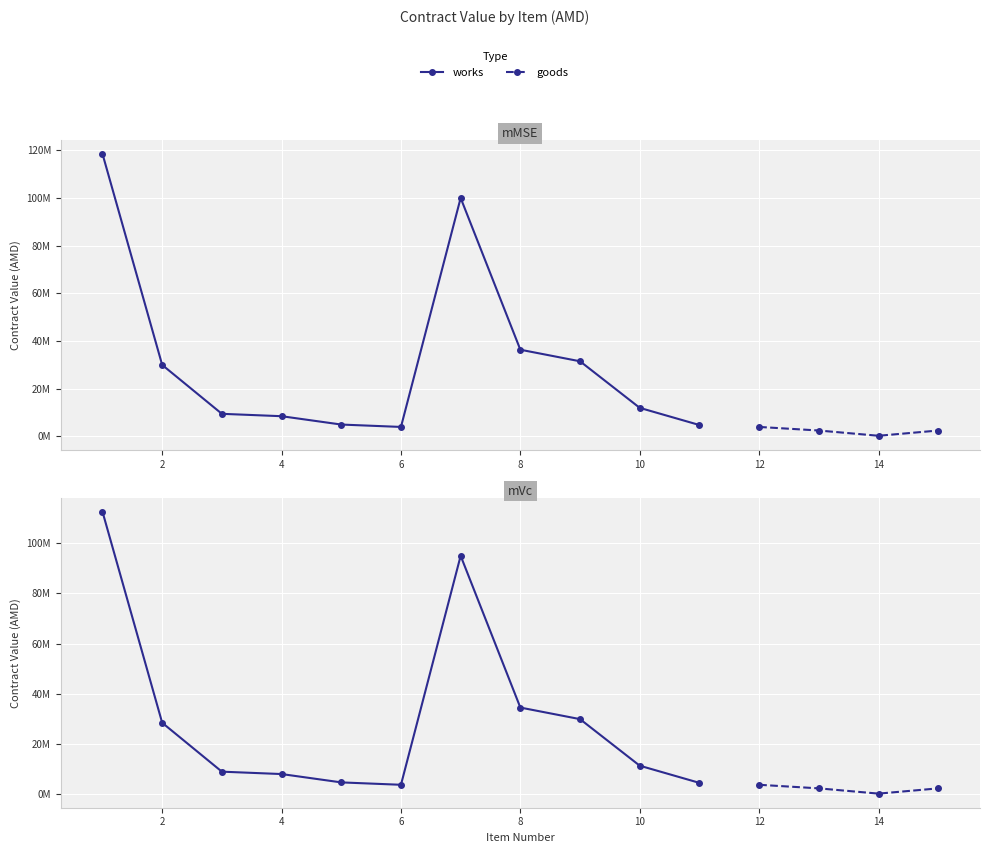

What is the highest value of the works series?

118500000